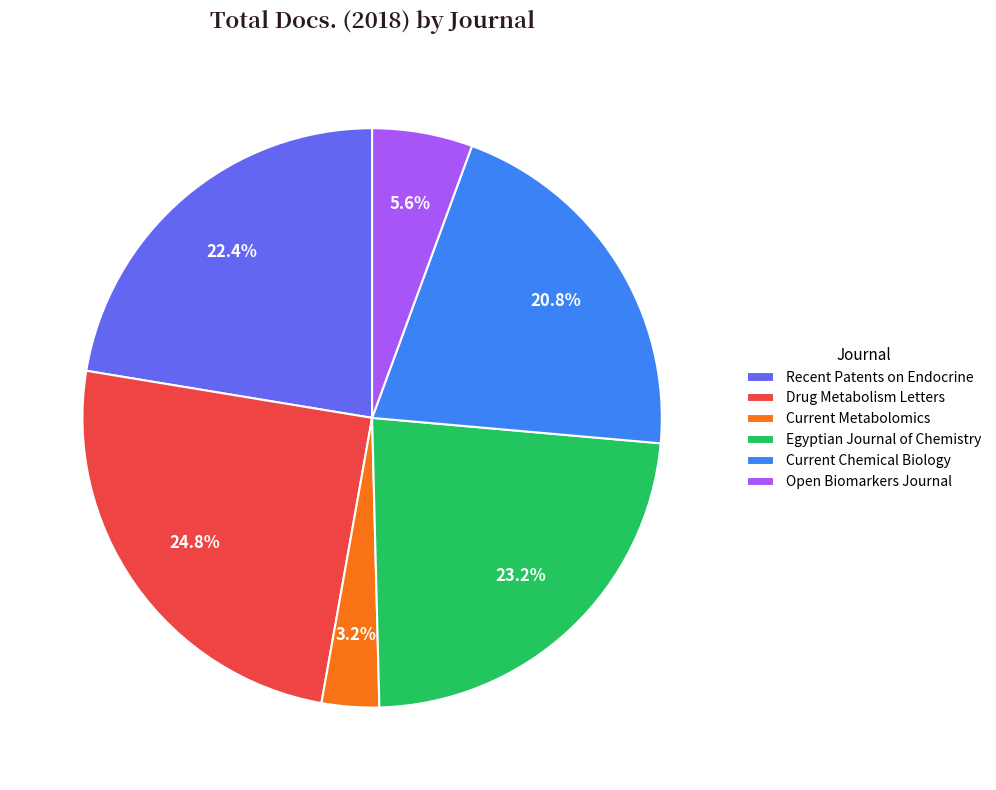

Is the sum of Current Chemical Biology and Current Metabolomics greater than half?

No